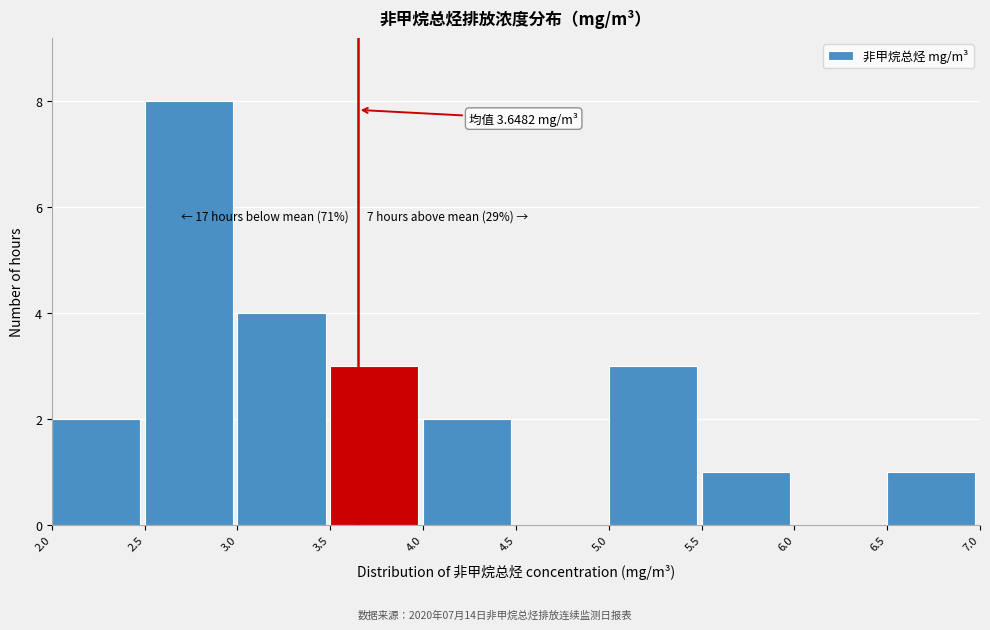

Which range on the x-axis has the tallest bar?

2.5 to 3.0